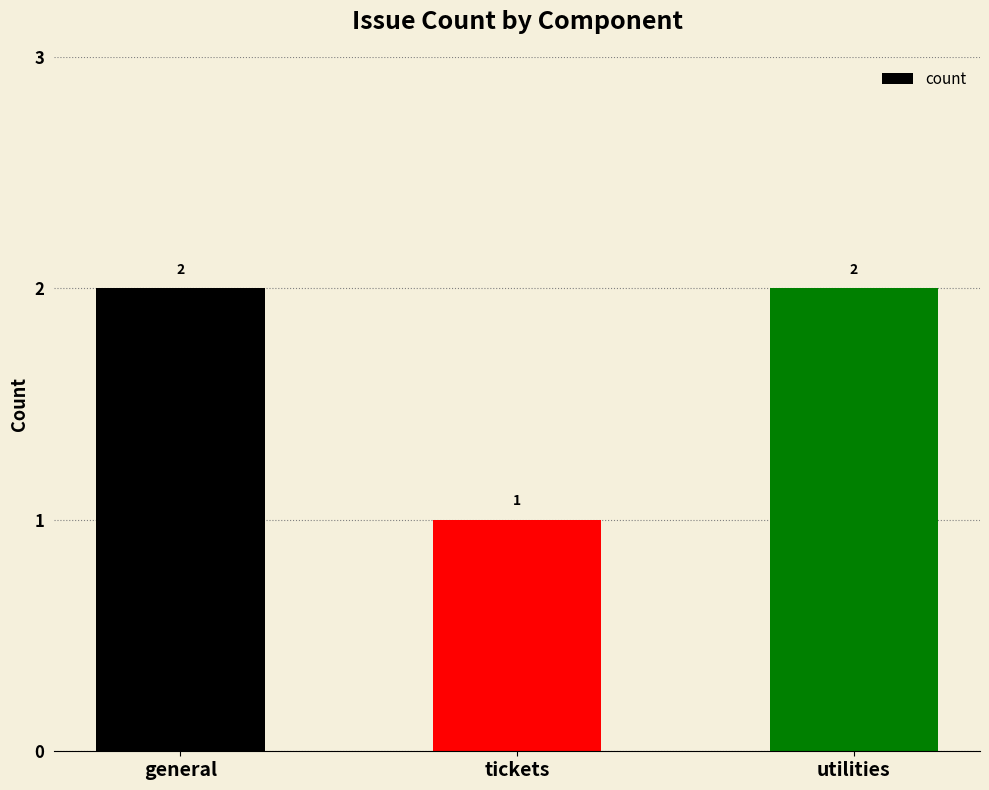

Count the number of data series in this chart.

1